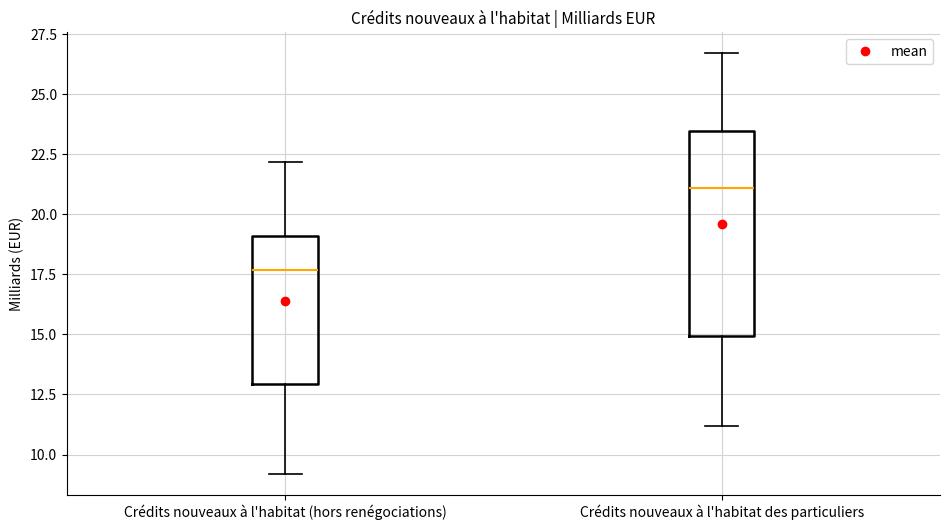

Reading left to right, read every box against the y-axis: the position of its median line, the range the box covers, and the ends of its whiskers. The values are not printed on the chart, so give them approximately, as read against the axis.

Crédits nouveaux à l'habitat (hors renégociations): median 17.5, box 13.0 to 19.0, whiskers 9.0 to 22.0
Crédits nouveaux à l'habitat des particuliers: median 21.0, box 15.0 to 23.5, whiskers 11.0 to 26.5